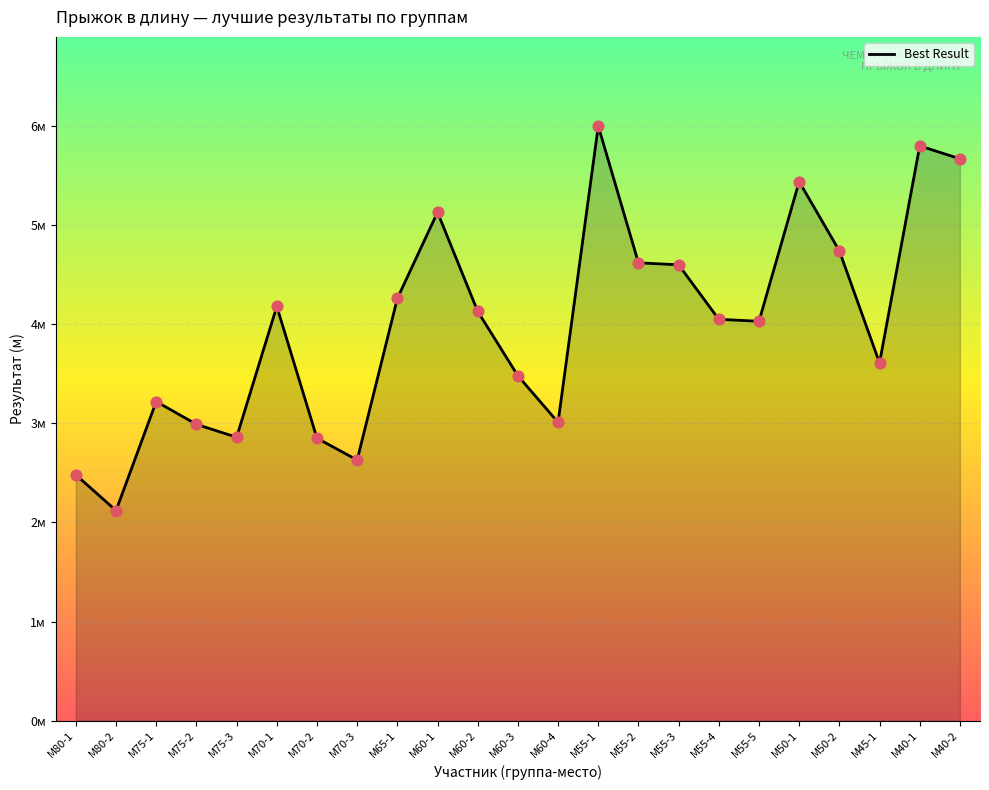

Between М55-2 and М60-4, which is larger?

М55-2